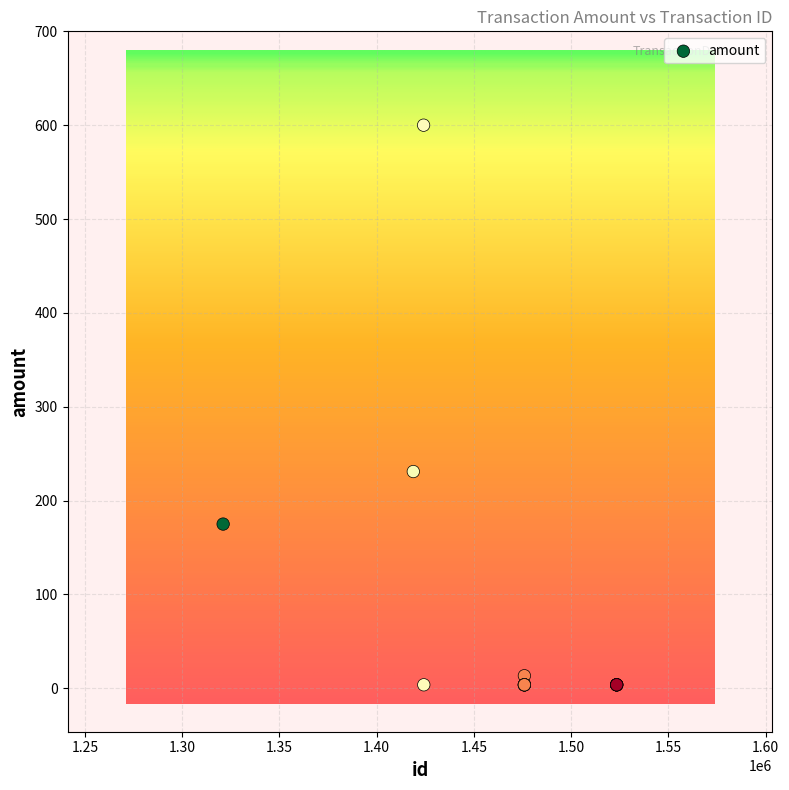

What Y value in the scatter plot is closest to 301?

231.0